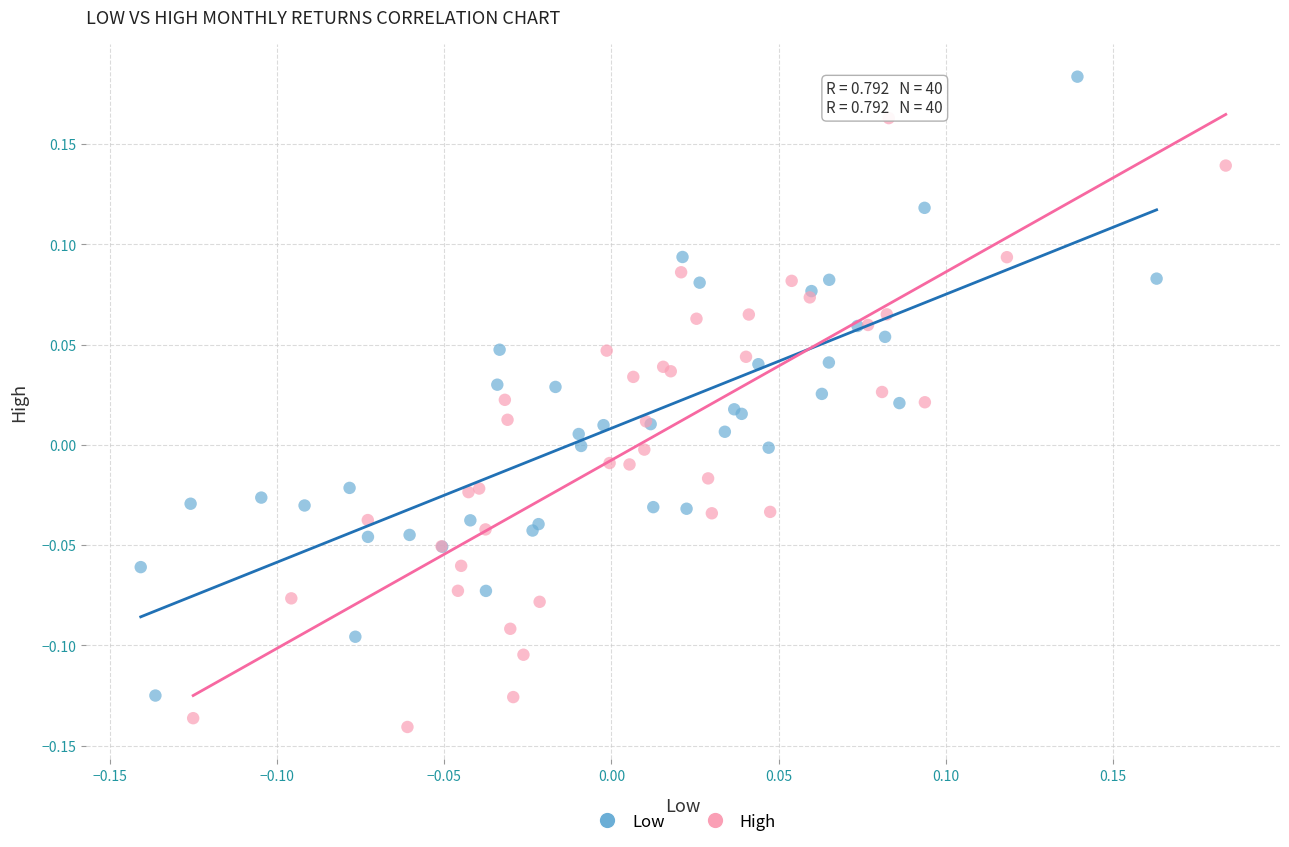

Which series contains the lowest Y value?

High